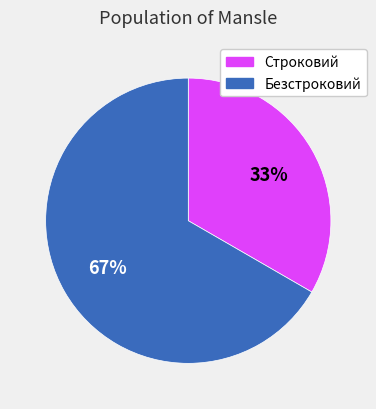

Do Строковий and Безстроковий together represent more than half of the pie?

Yes